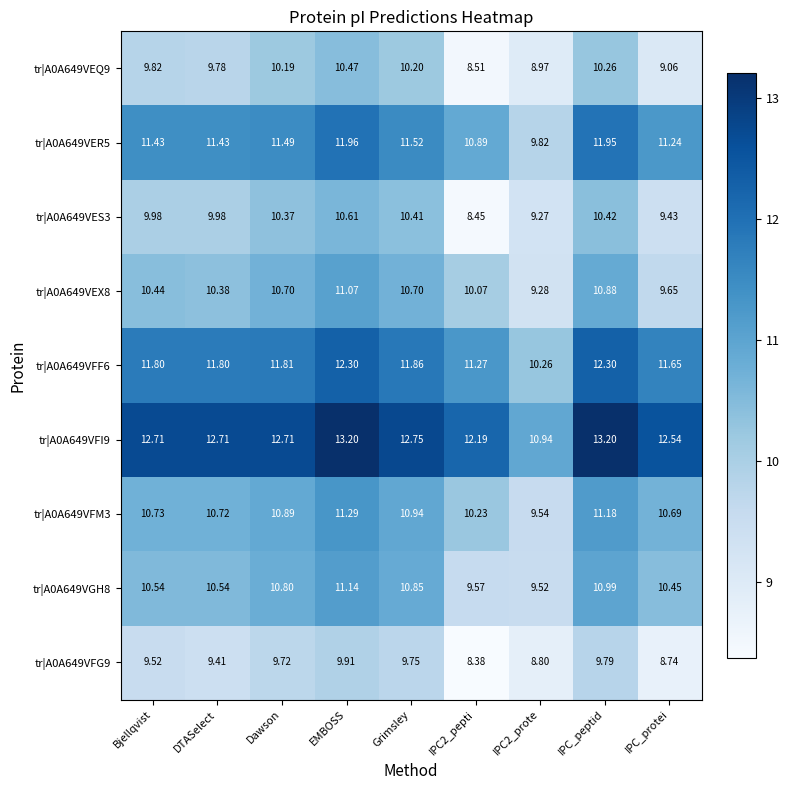

How many data points does each series have?

9